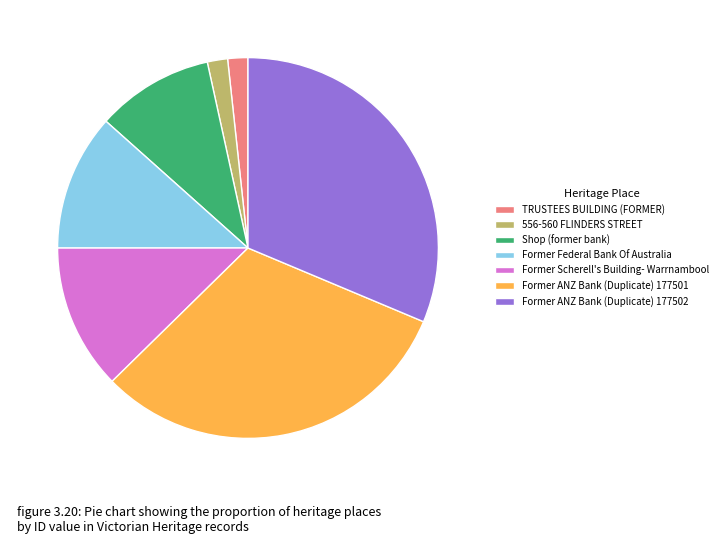

The Former Scherell's Building- Warrnambool slice represents 12% of the pie. True or false?

True